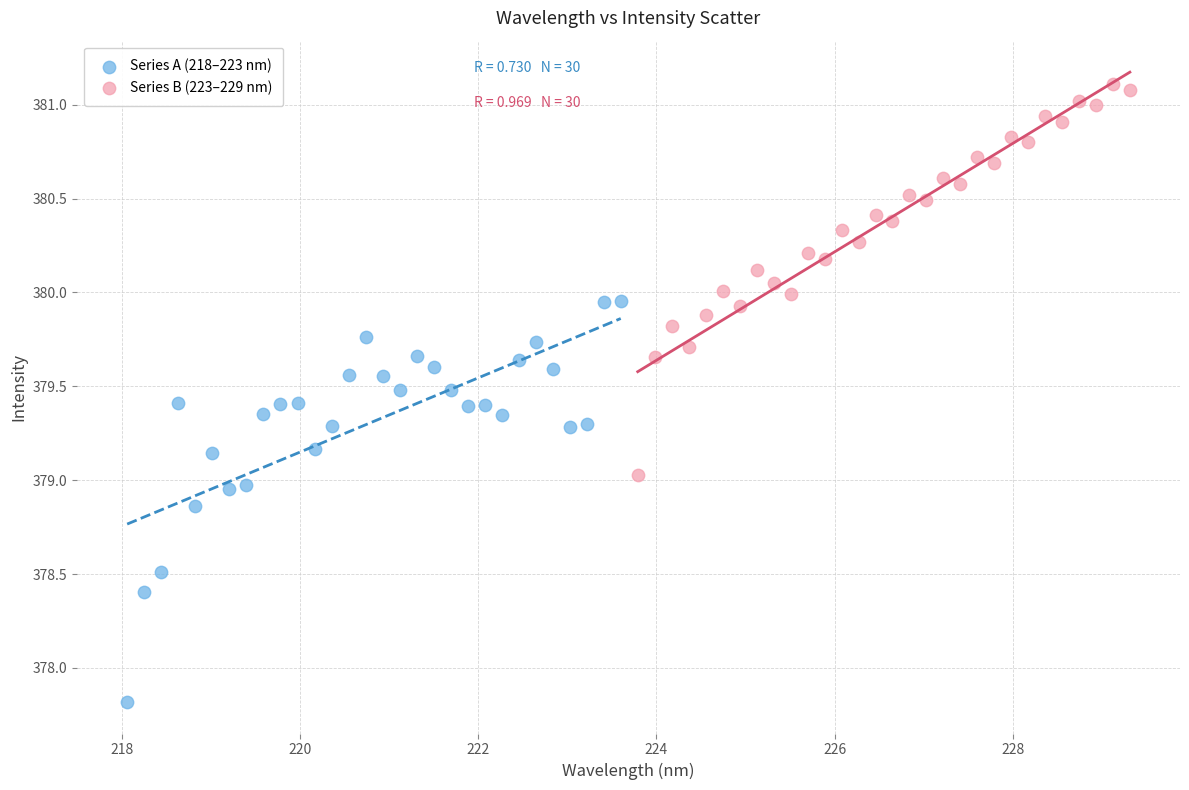

Which series has the largest Y range (max minus min)?

Series A (218–223 nm)